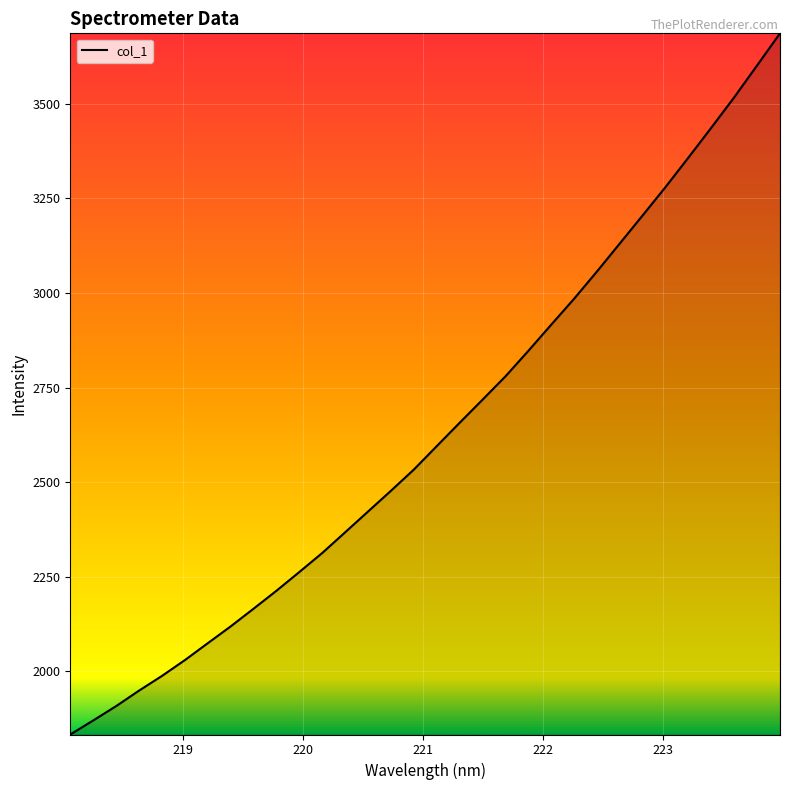

What is the smallest value displayed?

1833.5